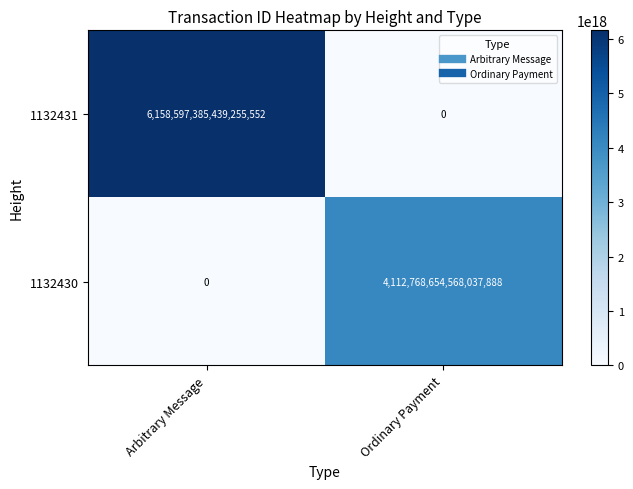

Which series has the largest total across all categories?

1132431